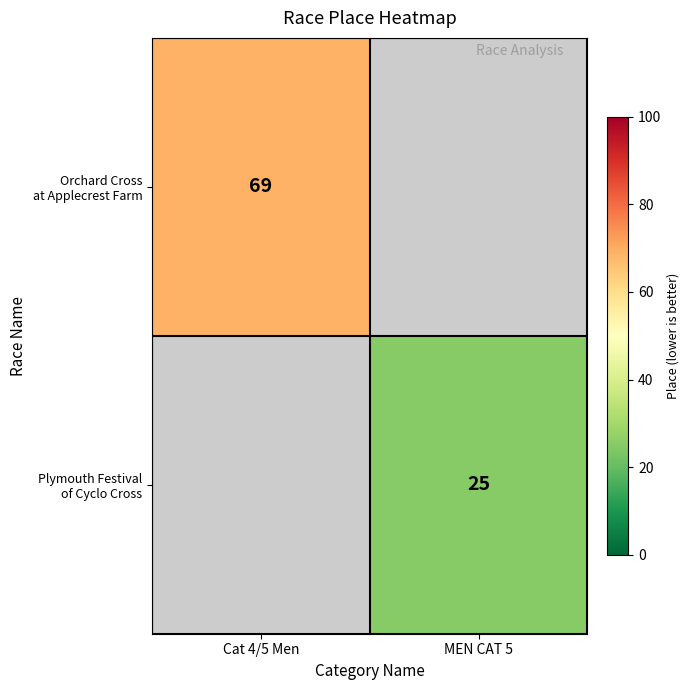

List the labels in order of Orchard Cross at Applecrest Farm value, smallest first.

Cat 4/5 Men, MEN CAT 5